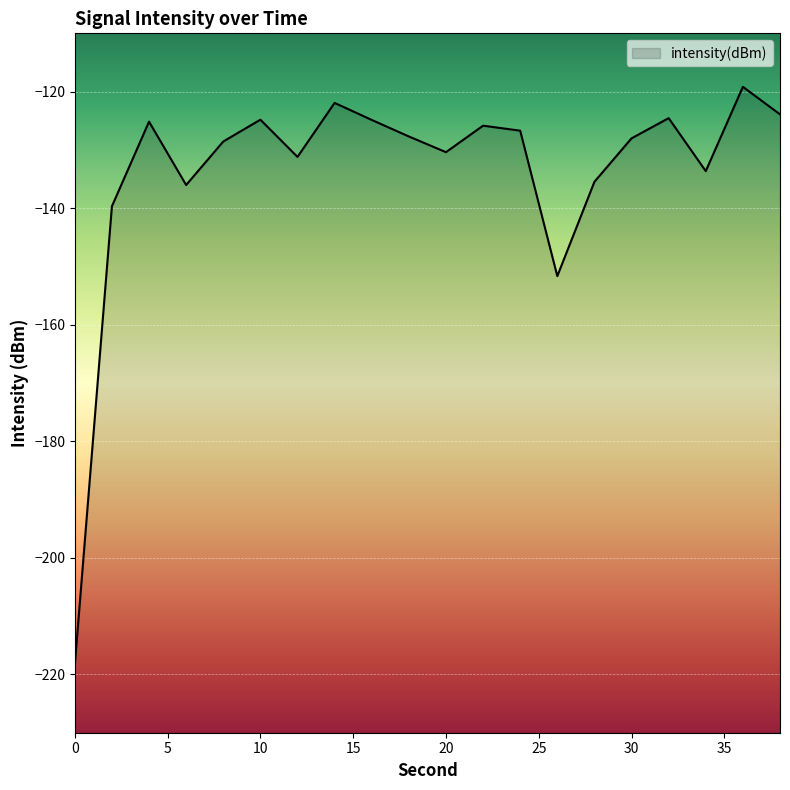

True or false: the data shows -139.7 at 2.

True